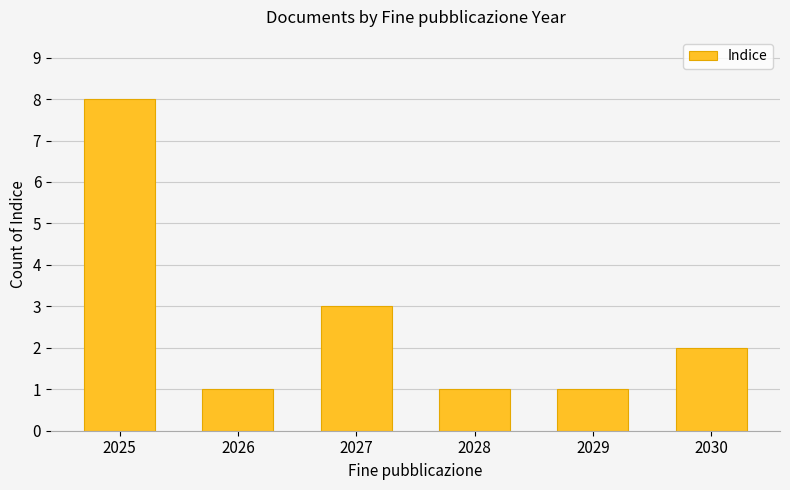

Between 2029 and 2027, which is larger?

2027